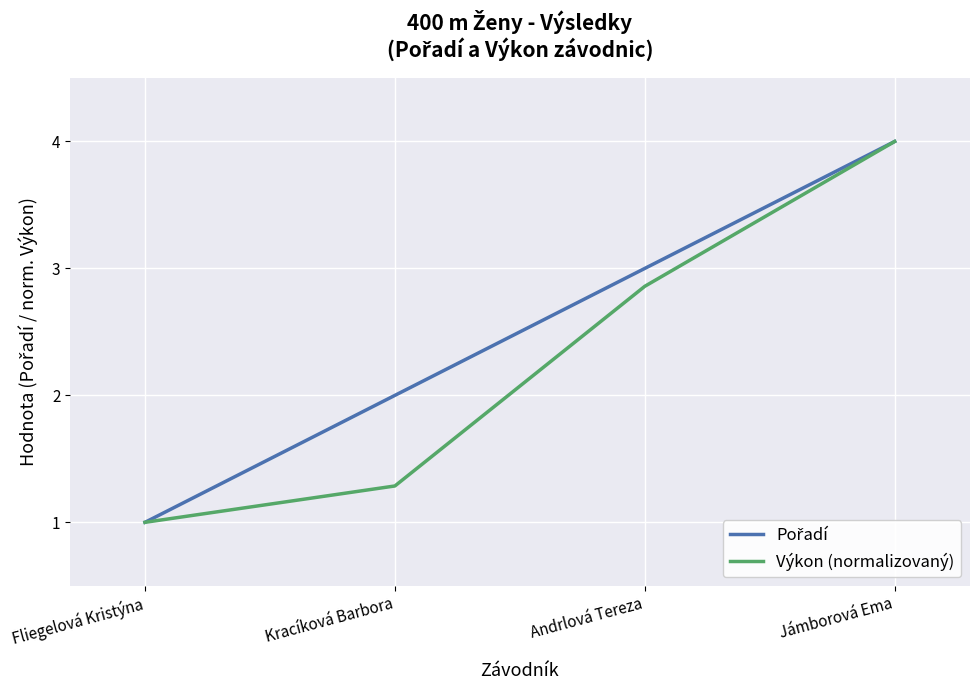

What position from the right is Jámborová Ema?

1